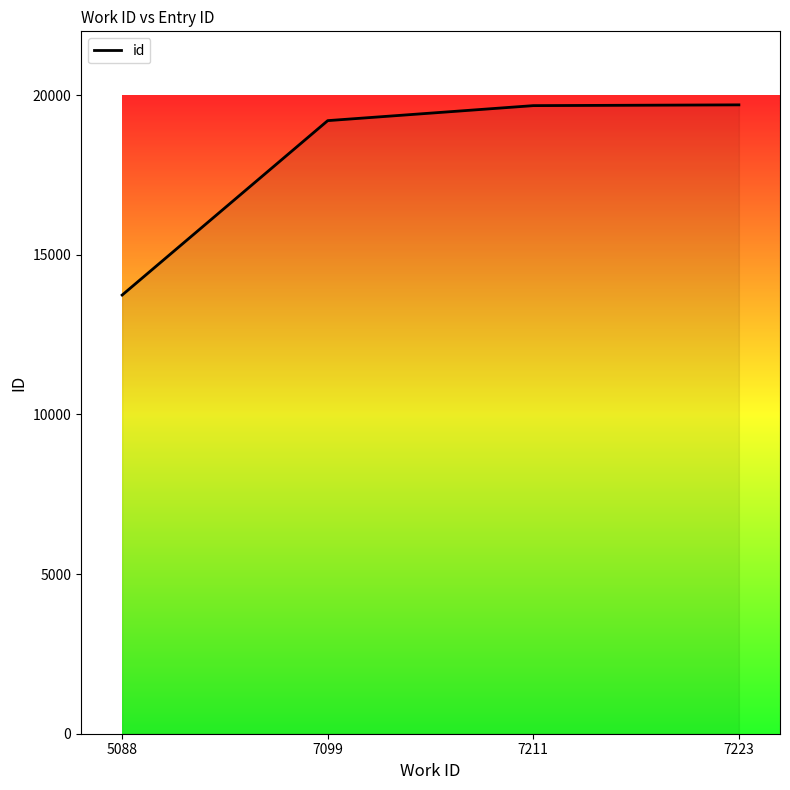

What is the difference between the maximum and minimum values?

5957